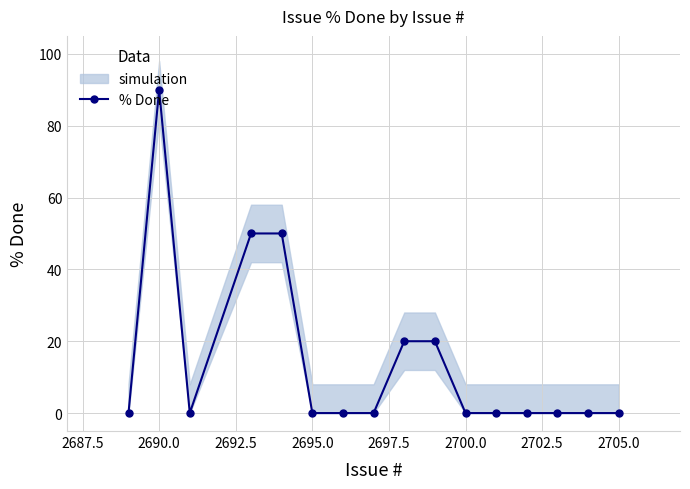

How many values are between 0 and 20?

13